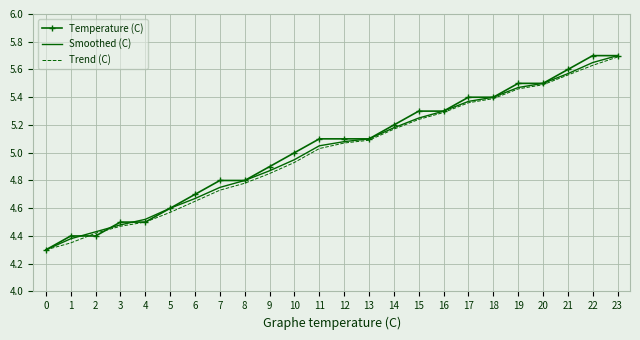

Is it true that Smoothed (C) equals 4.5 at 4?

True